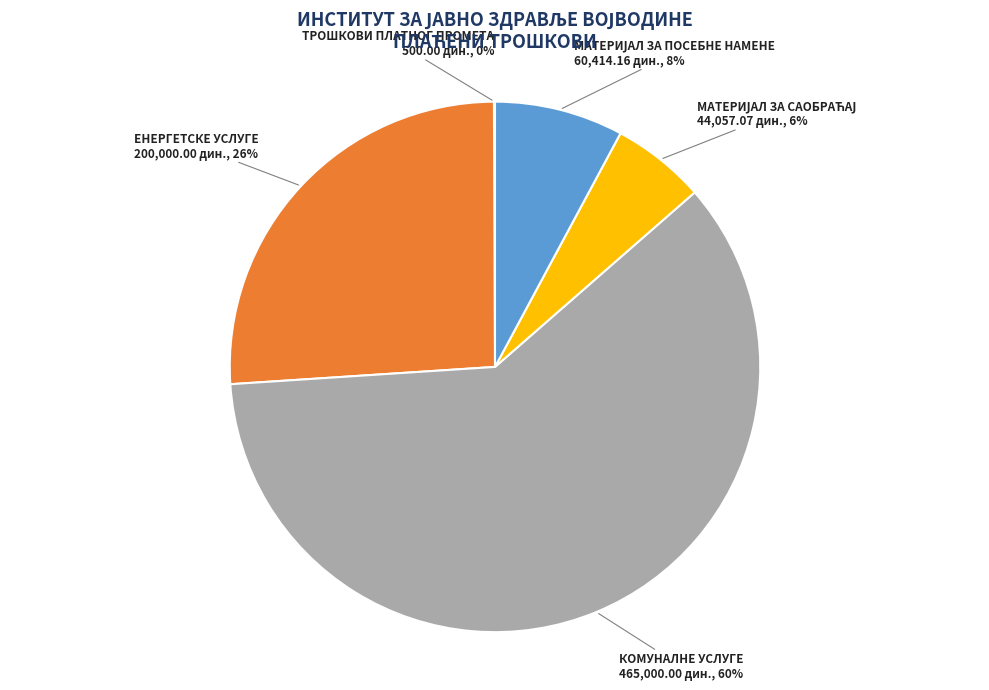

The КОМУНАЛНЕ УСЛУГЕ slice represents 60% of the pie. True or false?

True